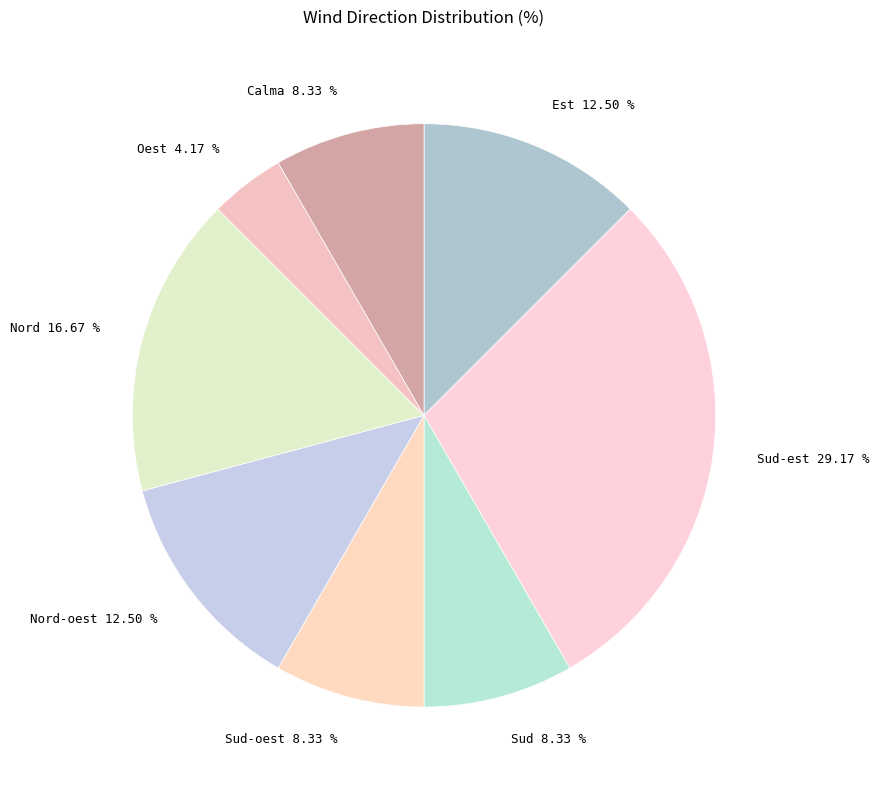

To the nearest percent, what is the difference between the largest and smallest slice percentages?

25%